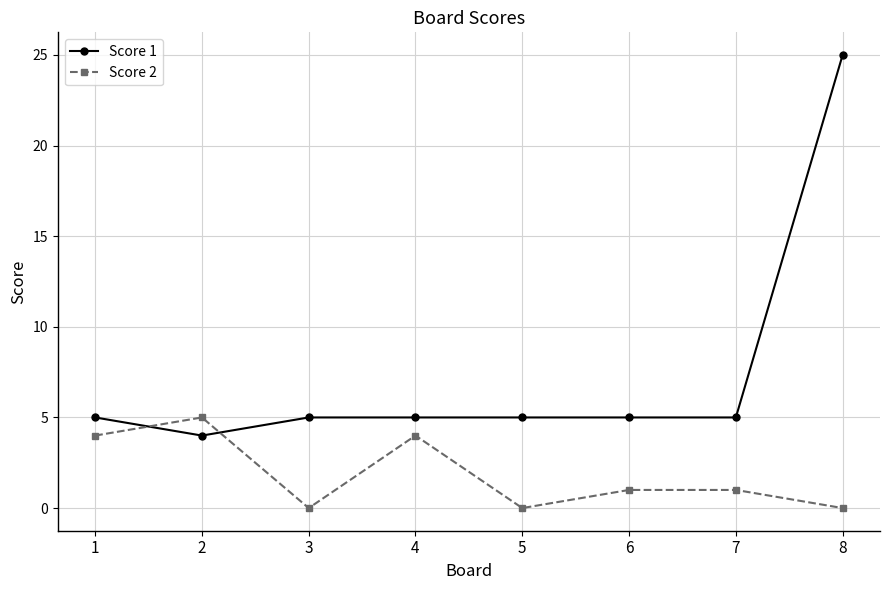

What is the sum of all Score 1 values?

59